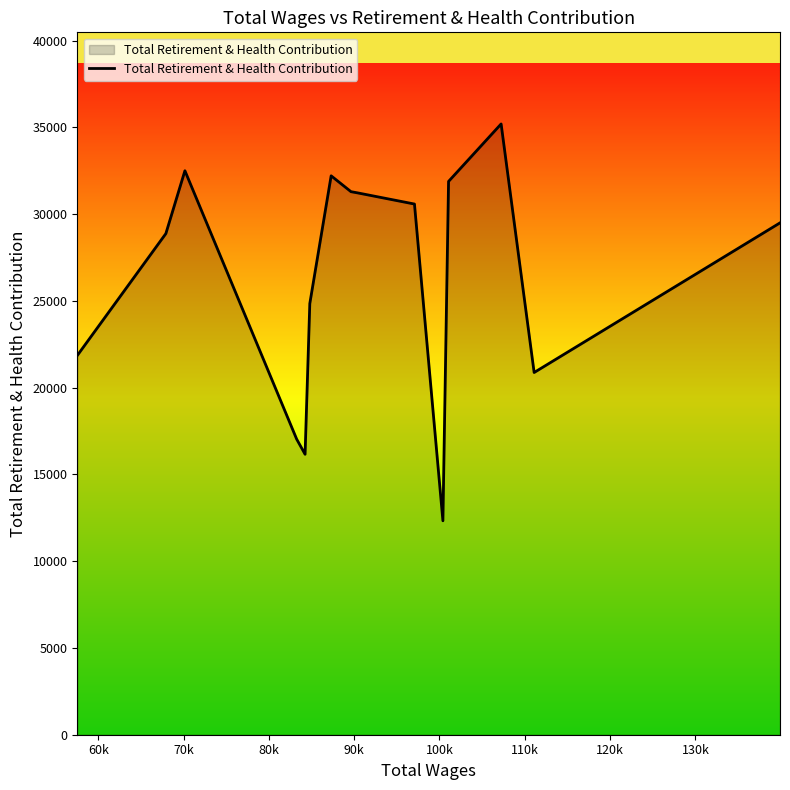

What is the maximum value shown in the chart?

35196